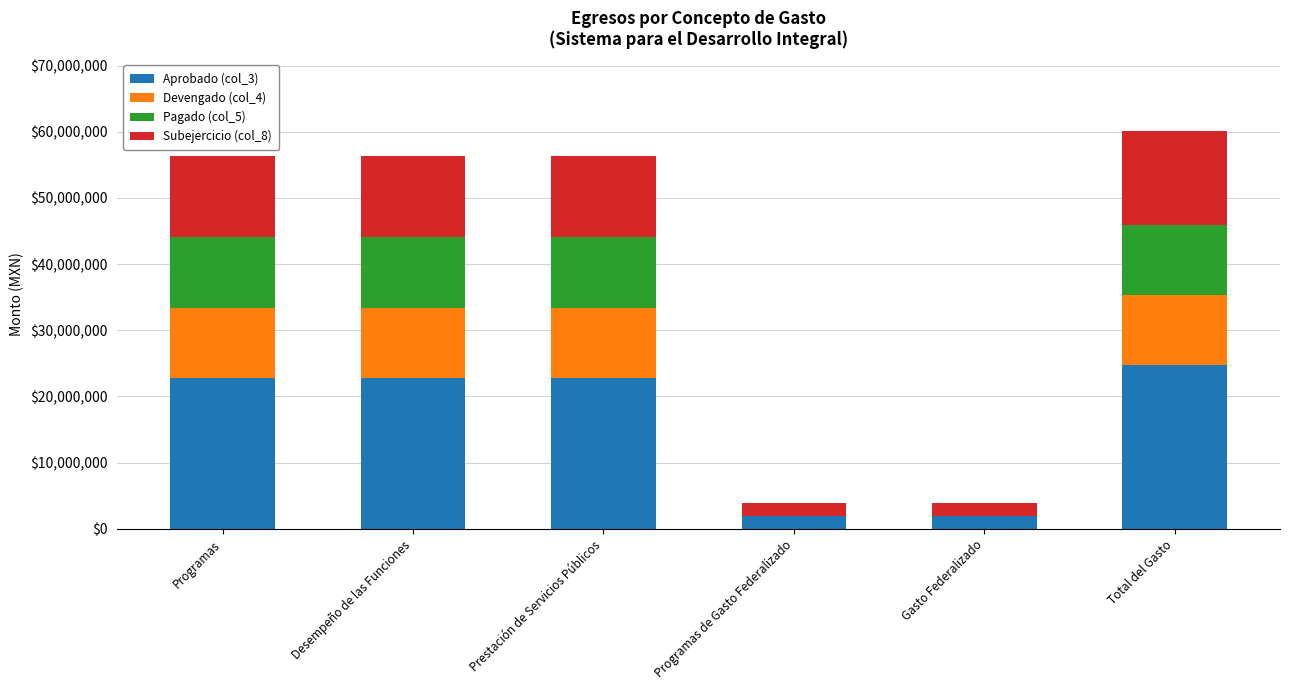

What is the total value across all series at Prestación de Servicios Públicos?

56288910.1